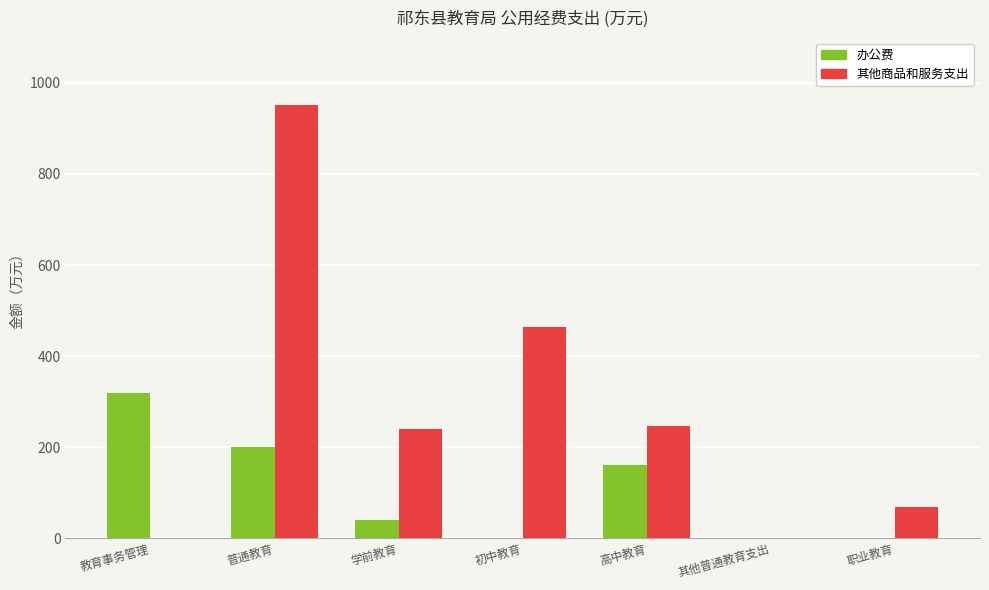

At which category is the sum across all series the highest?

普通教育